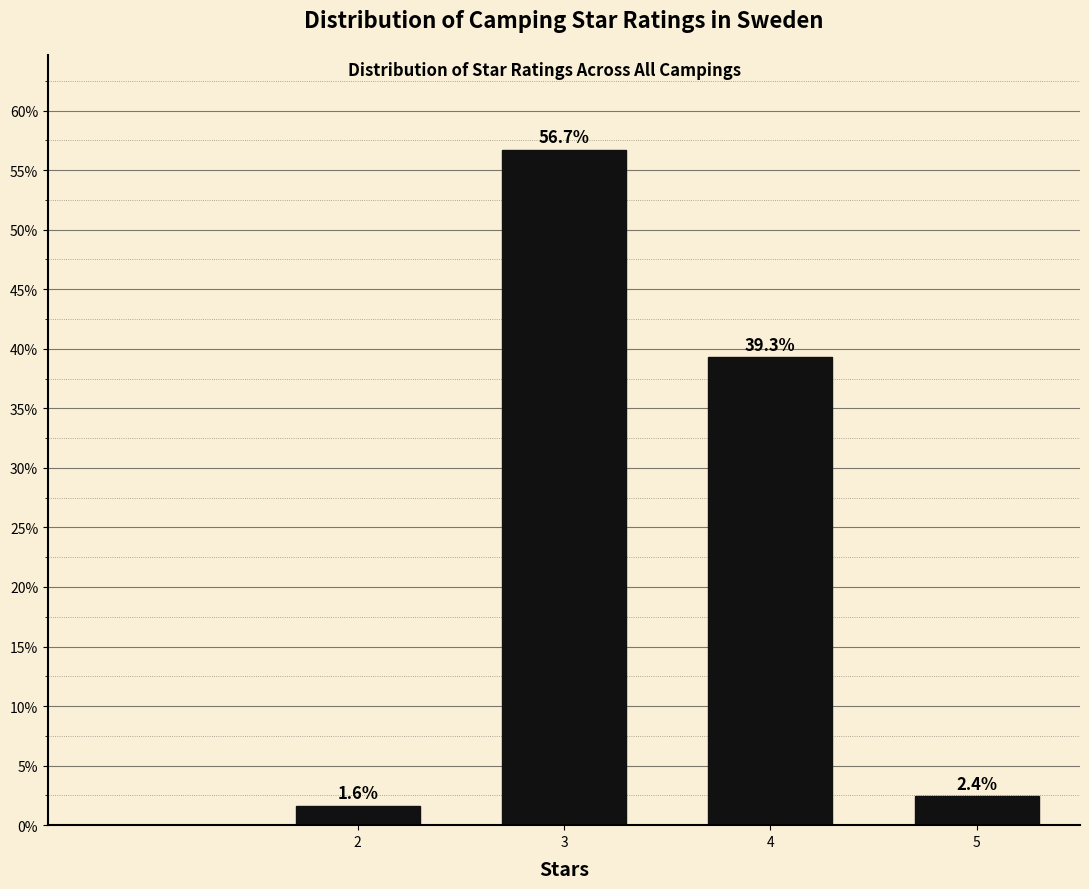

Reading left to right, list all the values displayed in this chart.

1.6	56.7	39.3	2.4